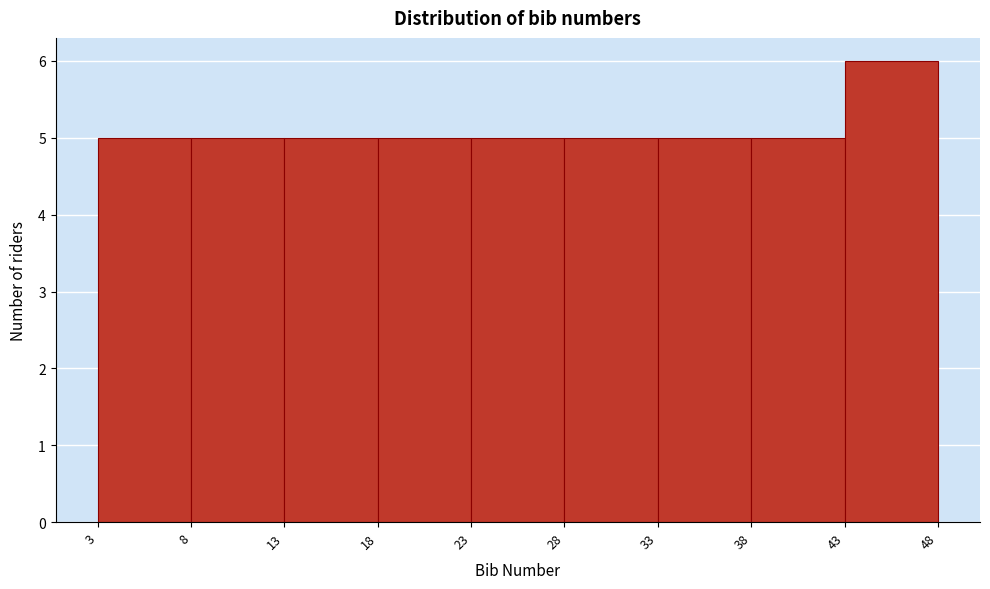

Reading left to right, list every bar in this chart as the range it spans on the x-axis followed by its height. The values are not printed on the chart, so give them approximately, as read against the axis.

3 to 8: 5
8 to 13: 5
13 to 18: 5
18 to 23: 5
23 to 28: 5
28 to 33: 5
33 to 38: 5
38 to 43: 5
43 to 48: 6